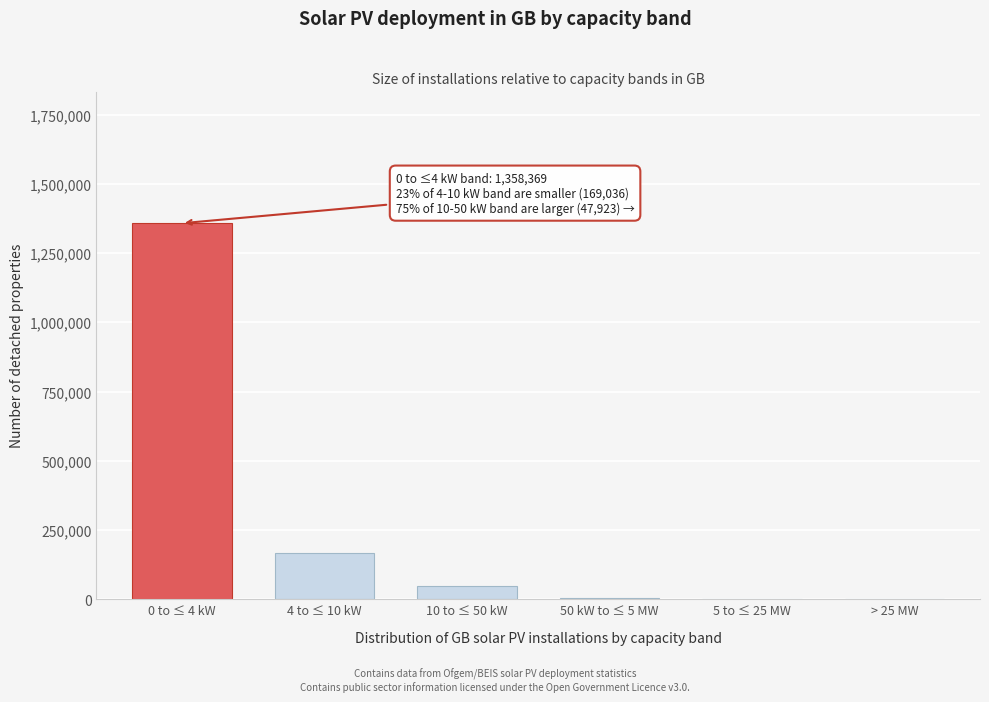

What is the greatest value displayed?

1358369